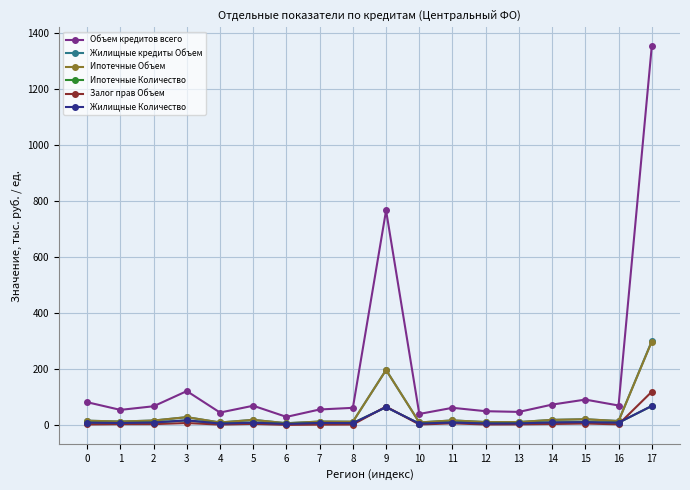

Does the chart have visible grid lines?

Yes